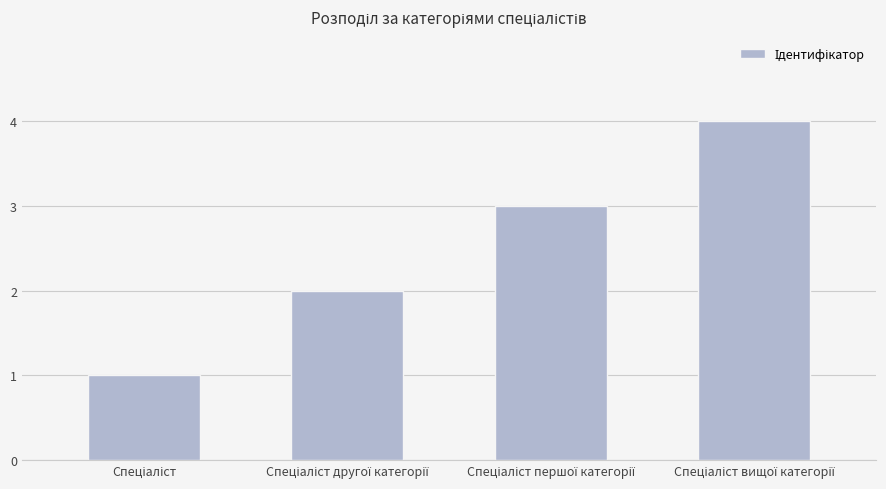

What is the greatest value displayed?

4